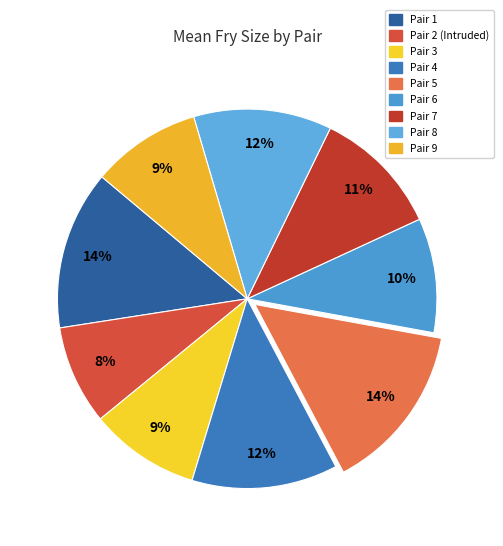

How many segments does this pie chart have?

9